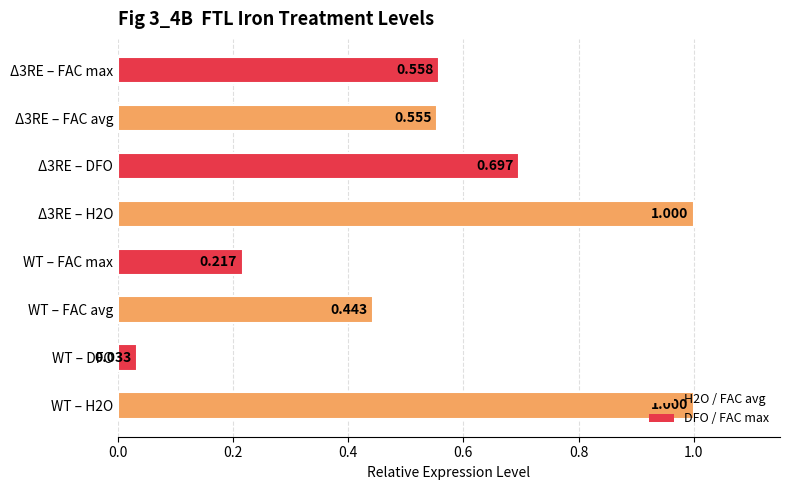

Which label corresponds to the smallest value in the chart?

WT – DFO